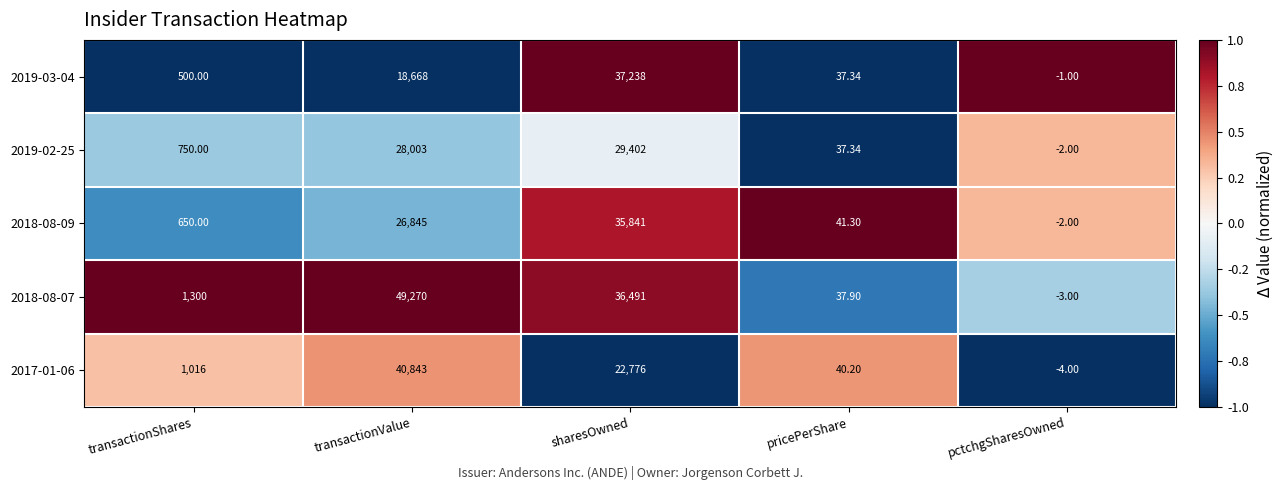

At which category is the sum across all series the highest?

transactionValue